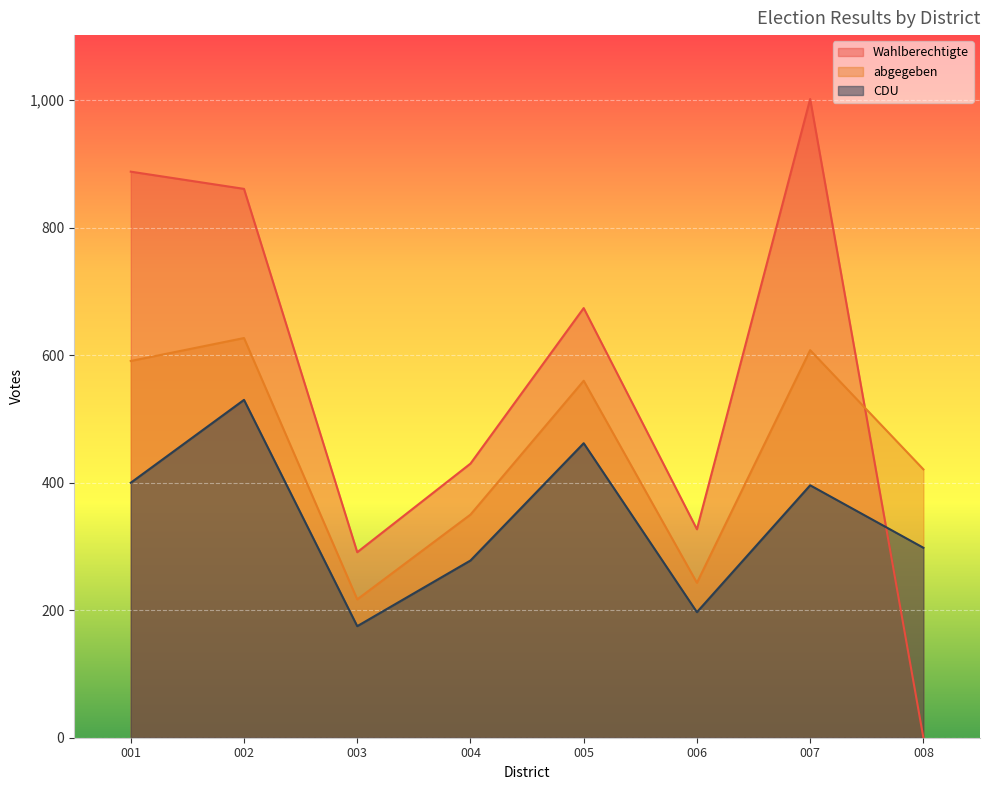

What is the spread (max minus min) of values at 001?

488